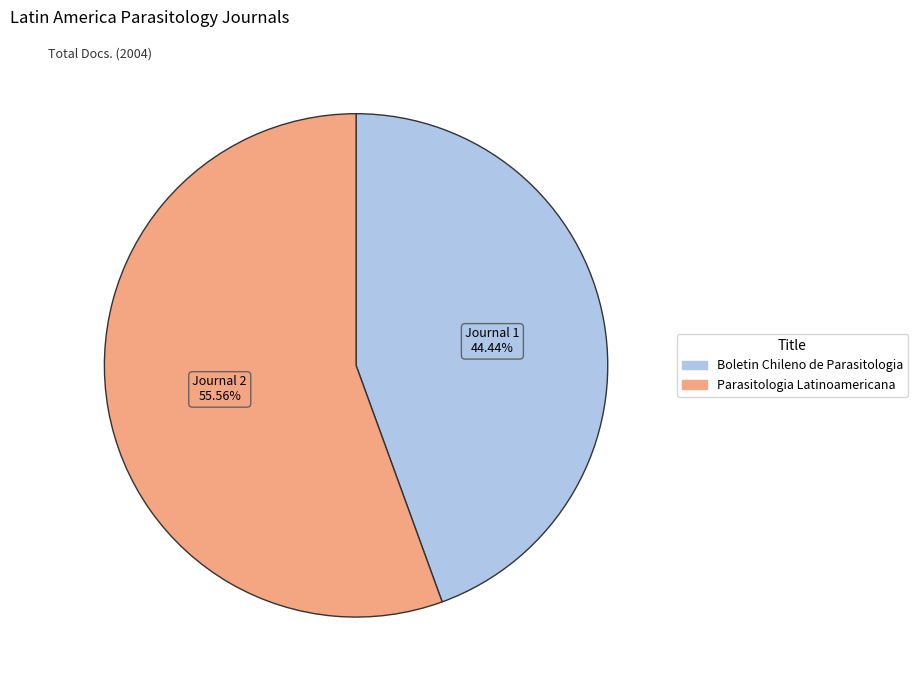

The Boletin Chileno de Parasitologia slice represents 44% of the pie. True or false?

True